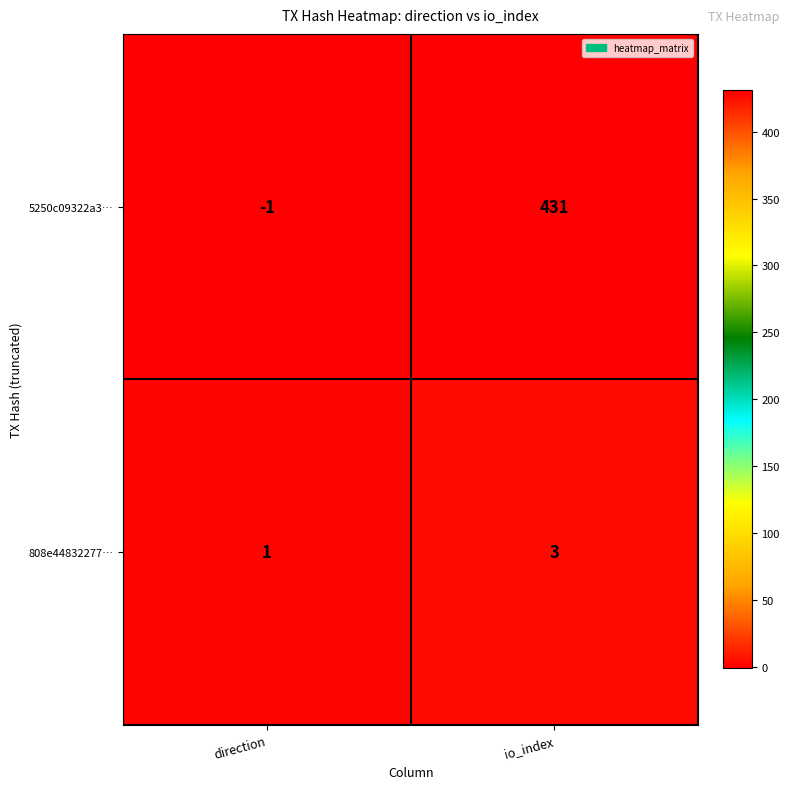

Between direction and io_index, which series saw the biggest shift?

5250c09322a3…